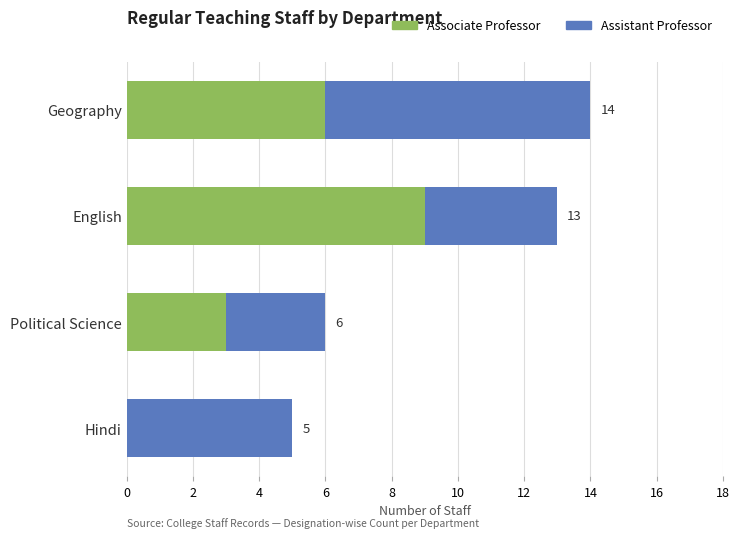

At which category is the sum across all series the highest?

Geography